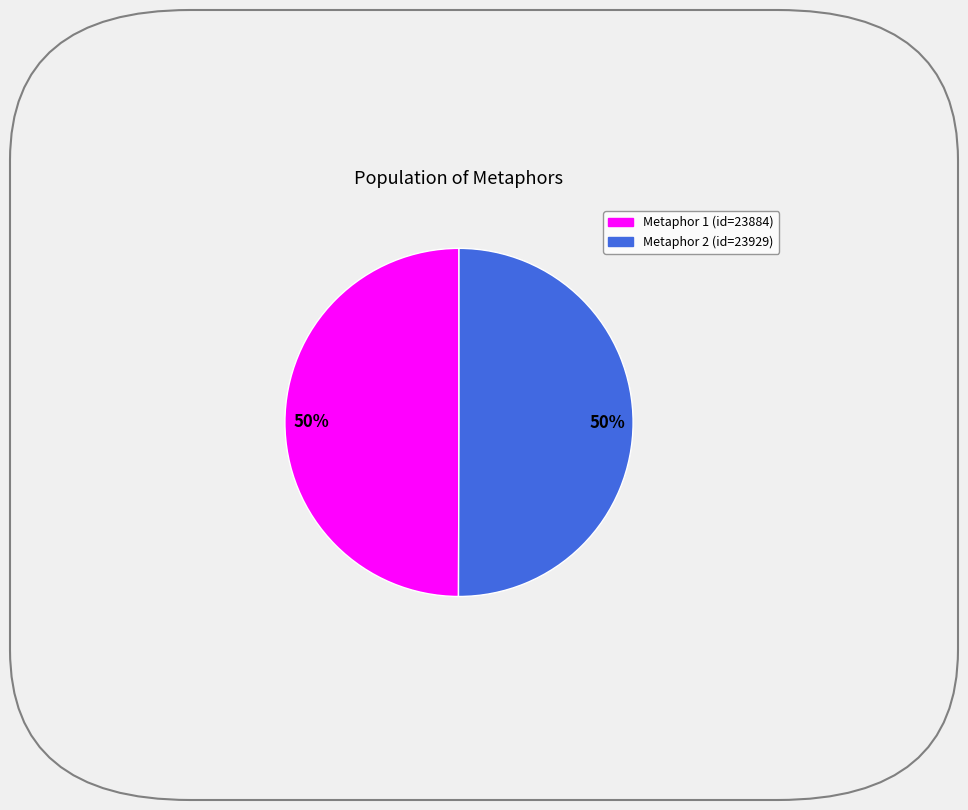

To the nearest percent, what is the average slice percentage?

50%